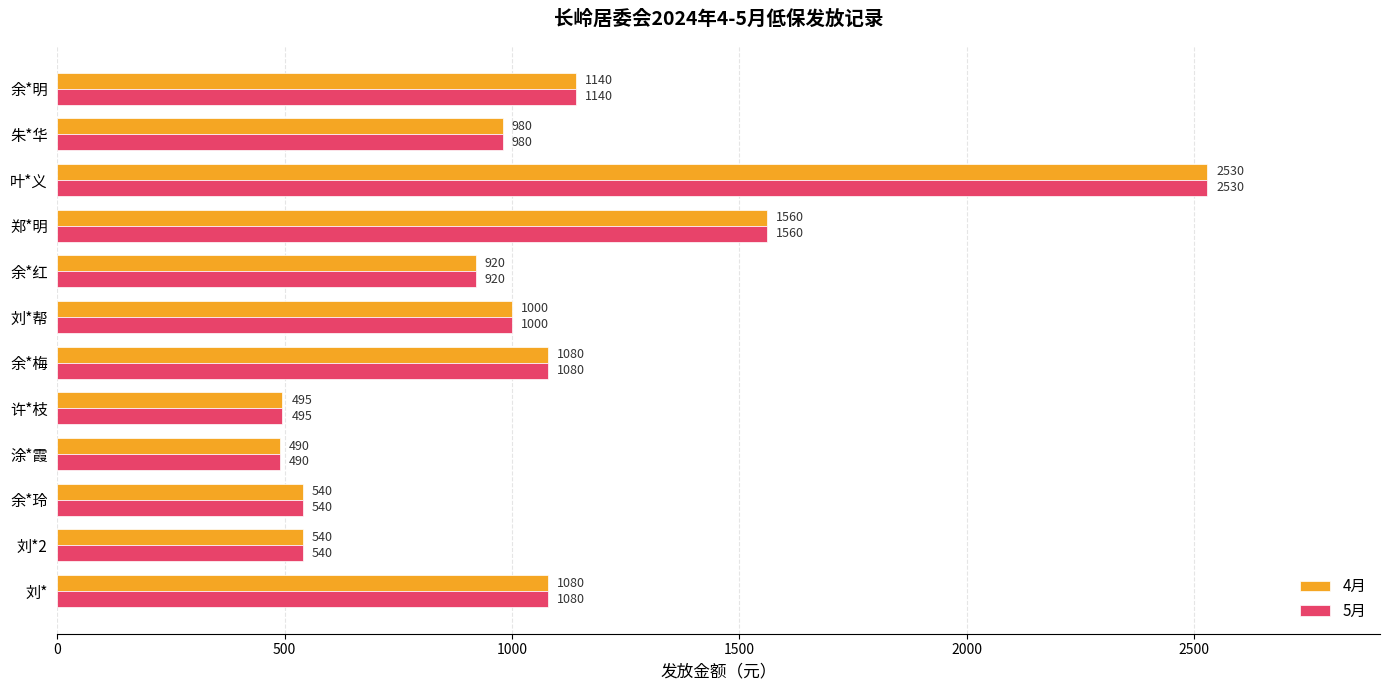

The 5月 series shows 707 at 许*枝. True or false?

False